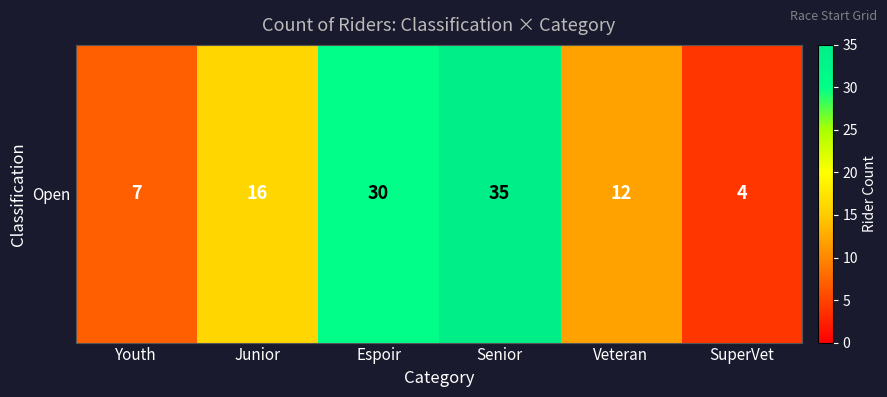

List the labels in order of value, largest first.

Senior, Espoir, Junior, Veteran, Youth, SuperVet